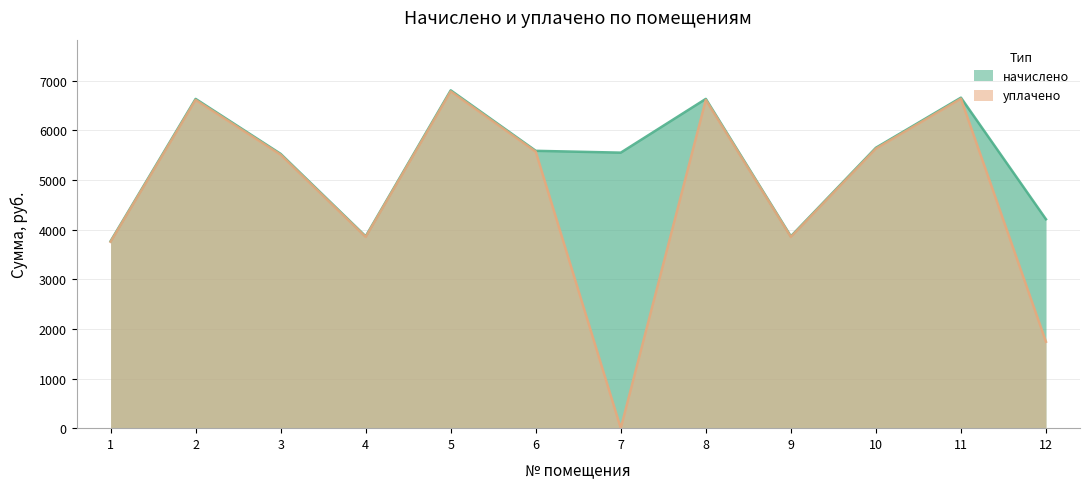

True or false: начислено and уплачено cross at least once.

False